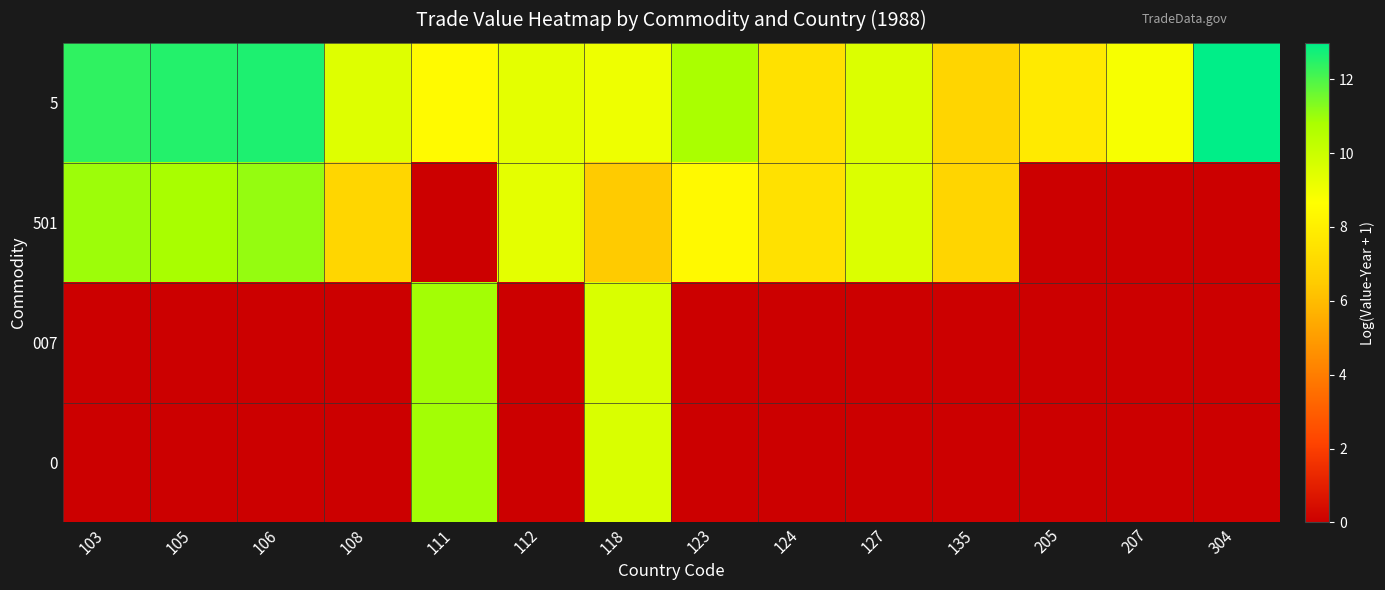

Reading right to left, extract all data points from this chart.

5: 304=13.0	207=8.8	205=7.8	135=6.9	127=9.6	124=7.4	123=10.8	118=9.1	112=9.3	111=8.5	108=9.5	106=12.6	105=12.5	103=12.4
501: 304=0.0	207=0.0	205=0.0	135=6.9	127=9.6	124=7.4	123=8.4	118=6.5	112=9.3	111=0.0	108=6.9	106=11.1	105=10.8	103=11.0
007: 304=0.0	207=0.0	205=0.0	135=0.0	127=0.0	124=0.0	123=0.0	118=9.6	112=0.0	111=10.9	108=0.0	106=0.0	105=0.0	103=0.0
0: 304=0.0	207=0.0	205=0.0	135=0.0	127=0.0	124=0.0	123=0.0	118=9.6	112=0.0	111=10.9	108=0.0	106=0.0	105=0.0	103=0.0